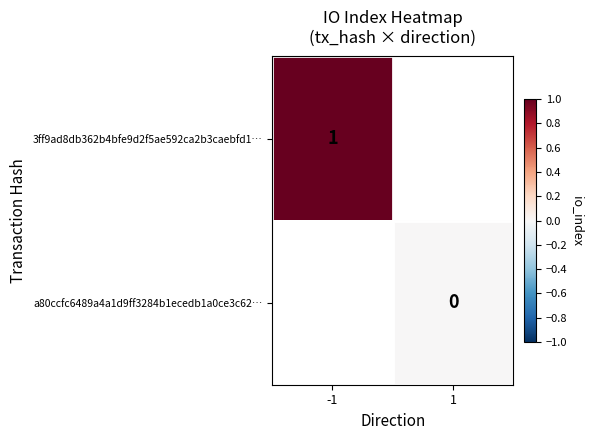

Is the value of a80ccfc6489a4a1d9ff3284b1ecedb1a0ce3c62… at 1 greater than the value of 3ff9ad8db362b4bfe9d2f5ae592ca2b3caebfd1… at -1?

No